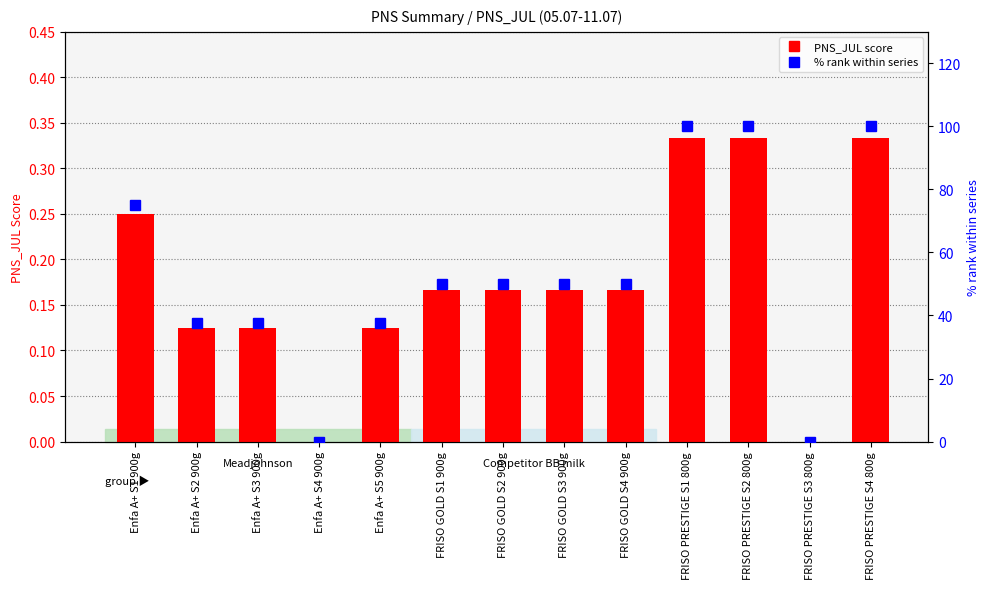

Does the chart contain stacked bars?

No